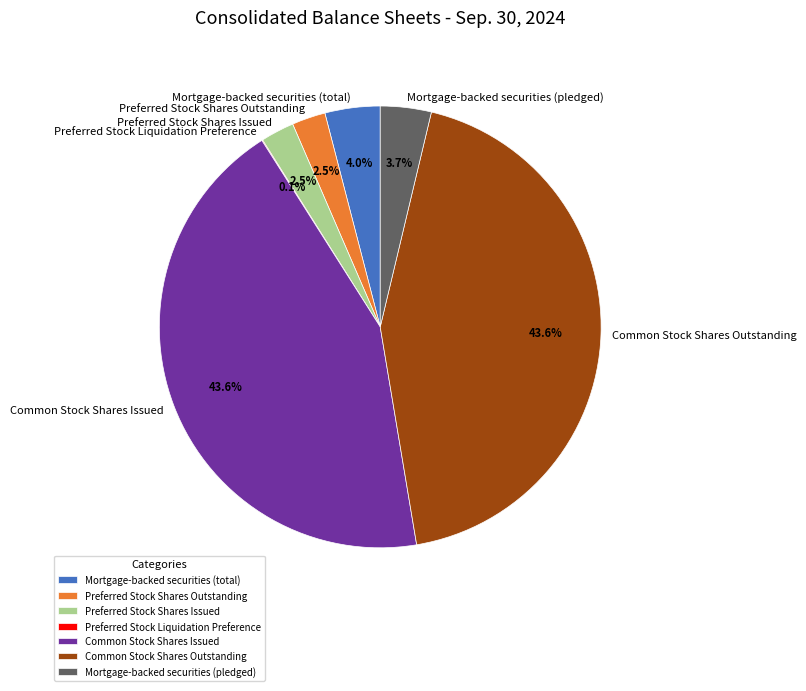

Does Common Stock Shares Outstanding represent more than half of the total?

No